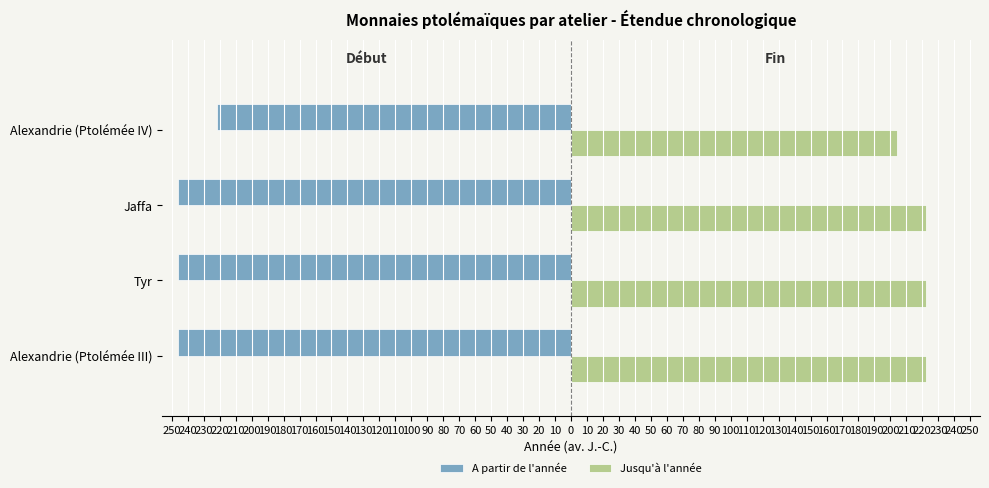

Which series has the largest total across all categories?

Jusqu'à l'année